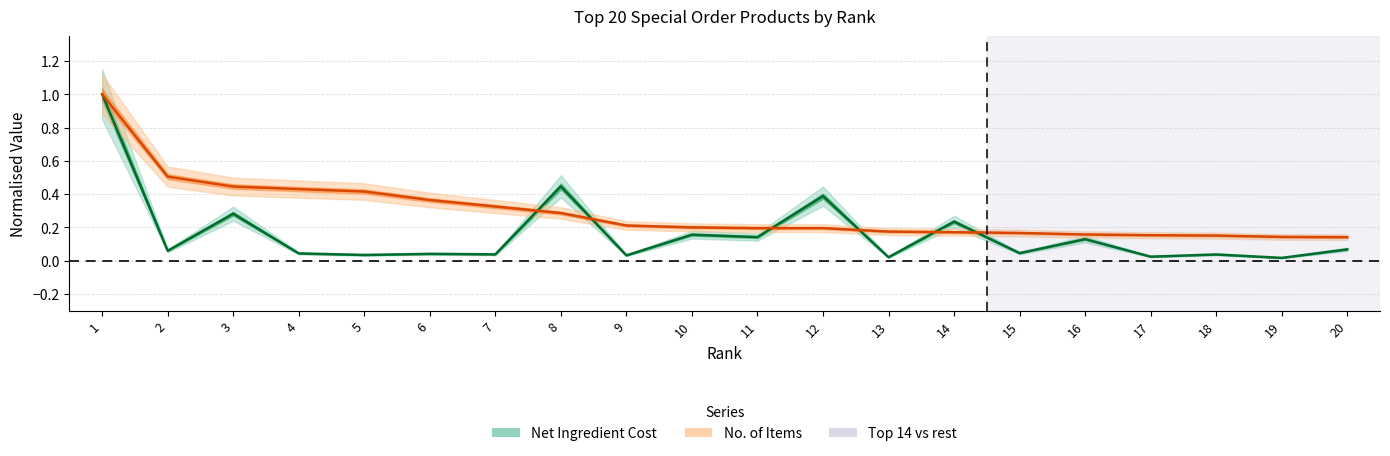

What is the sum of the No. of Items (normalised) values at 5 and 9?

0.6